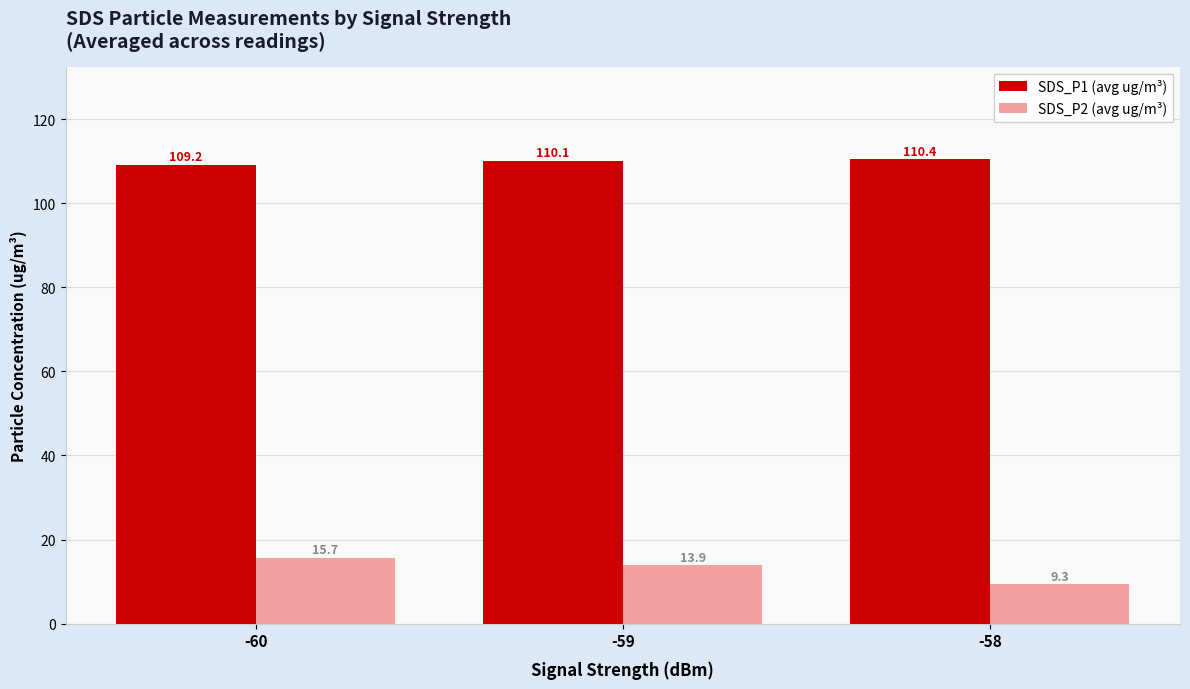

The value of SDS_P2 (avg ug/m³) at -58 is 2.0. True or false?

False